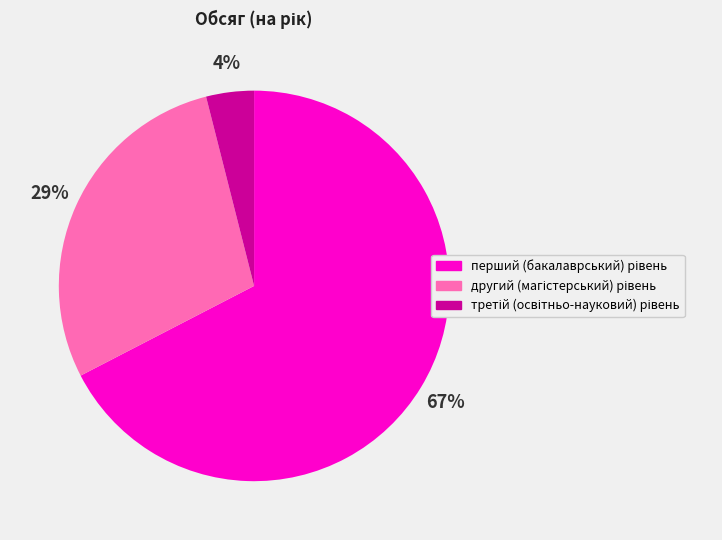

Does any single category account for the majority?

Yes